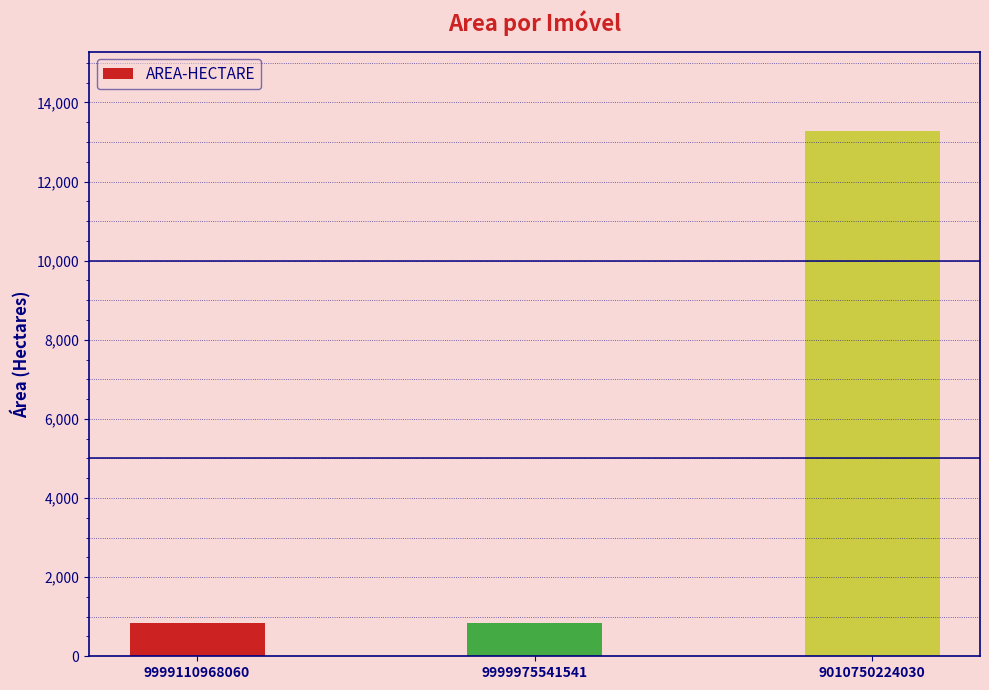

What is the label of the 3rd bar from the left?

9010750224030